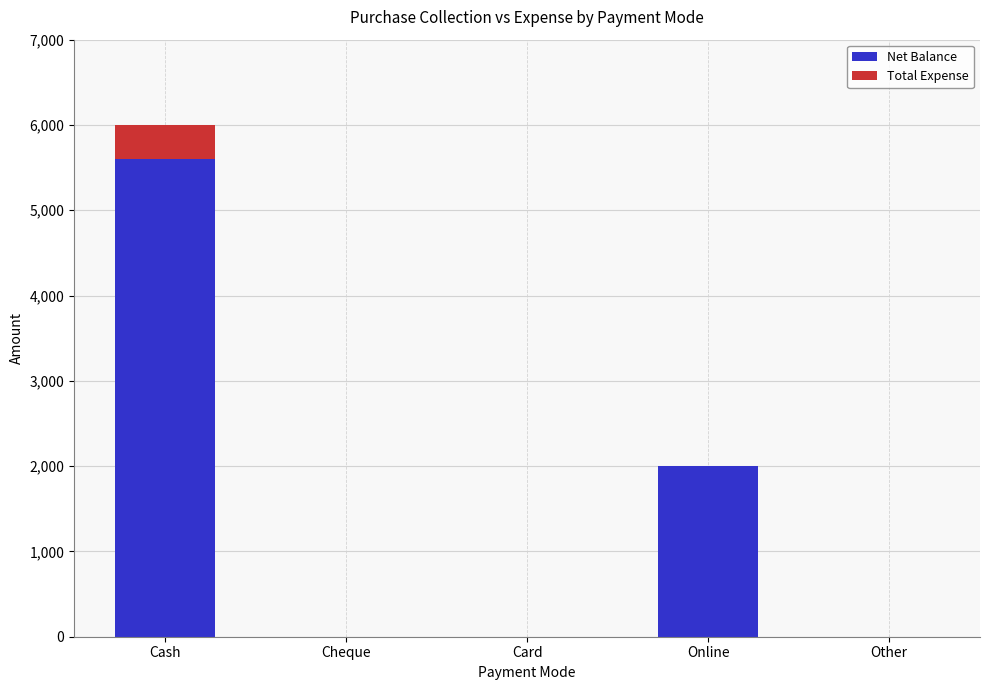

What is the total value across all series at Online?

2000